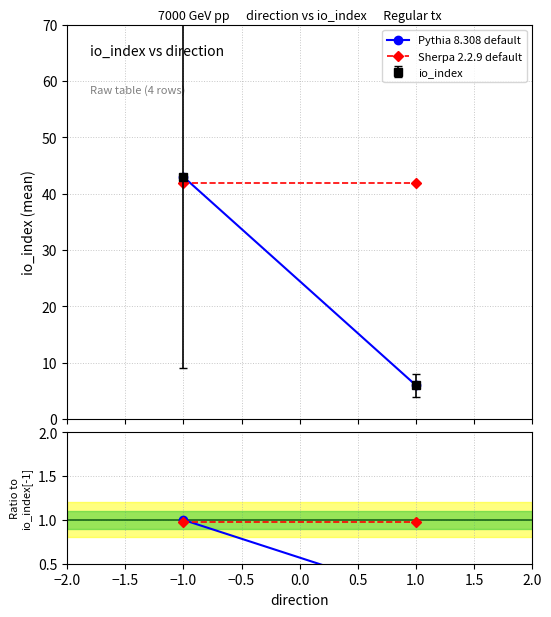

At 1.0, list the series in order from smallest to largest.

Pythia 8.308 default, Sherpa 2.2.9 default